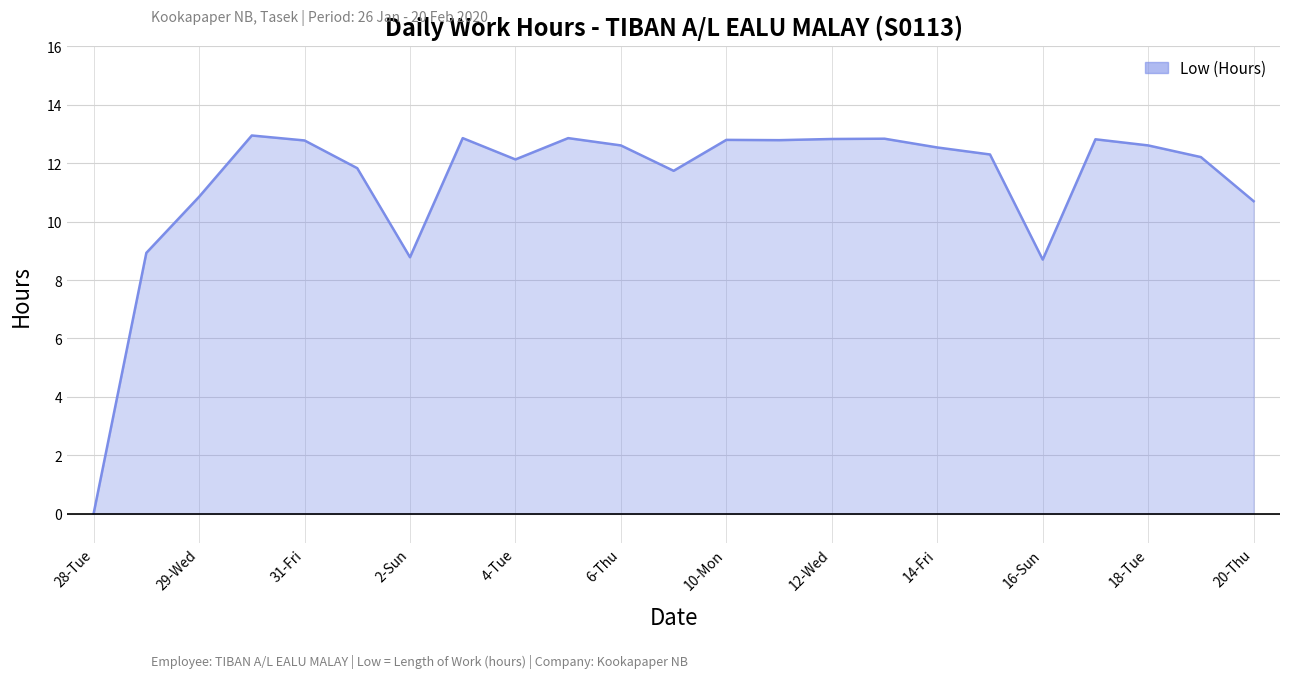

Where is the data nearest to the value 6?

16-Sun